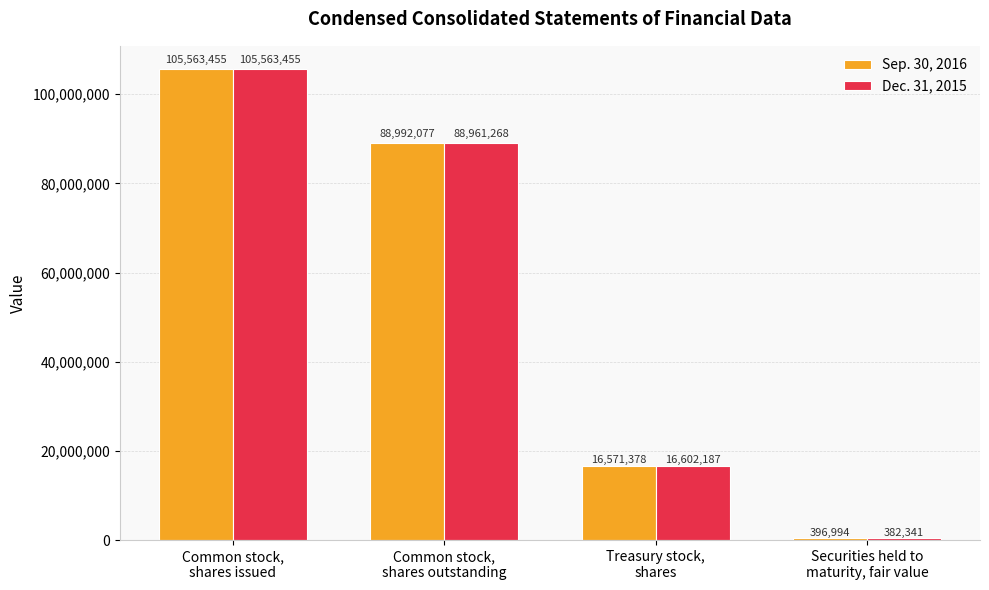

At which label is Dec. 31, 2015 closest to 52972898?

Common stock,
shares outstanding